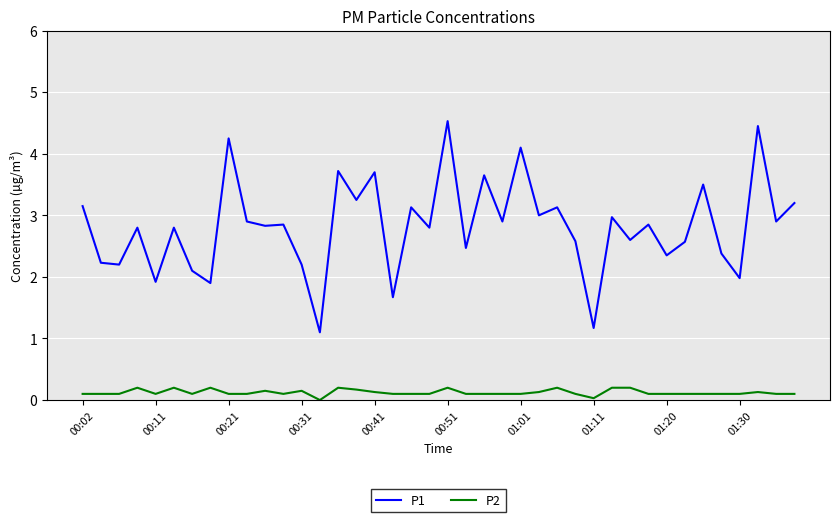

How many values in P2 are above zero?

39